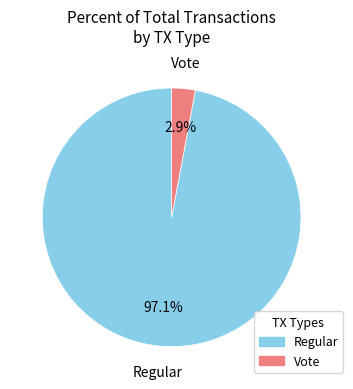

Is there a majority slice in this chart?

Yes